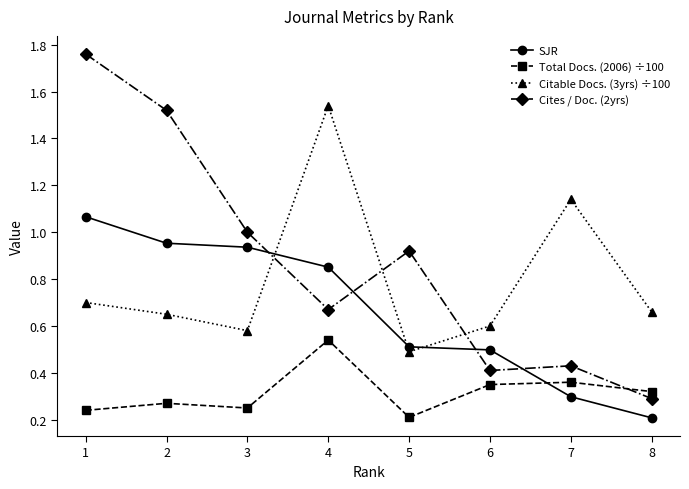

List the series in order of their peak value, highest first.

Cites / Doc. (2yrs), Citable Docs. (3yrs) ÷100, SJR, Total Docs. (2006) ÷100